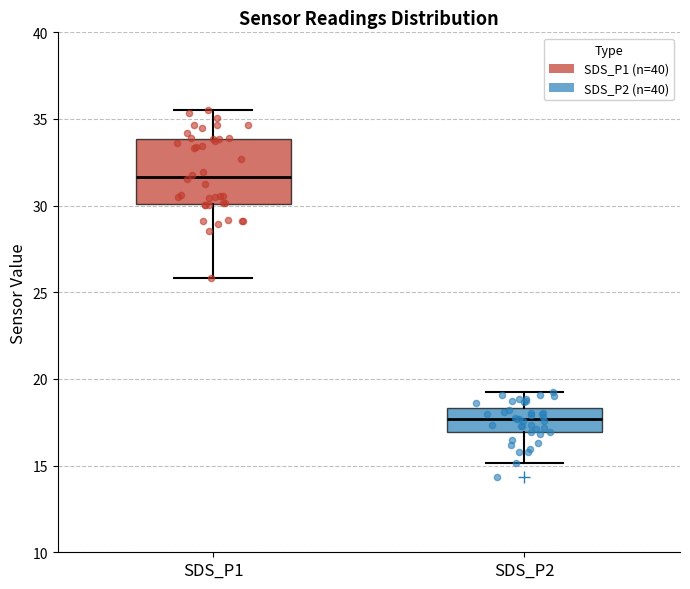

Where is the upper edge of the box for SDS_P2 on the y-axis? The values are not printed on the chart, so give them approximately, as read against the axis.

18.5